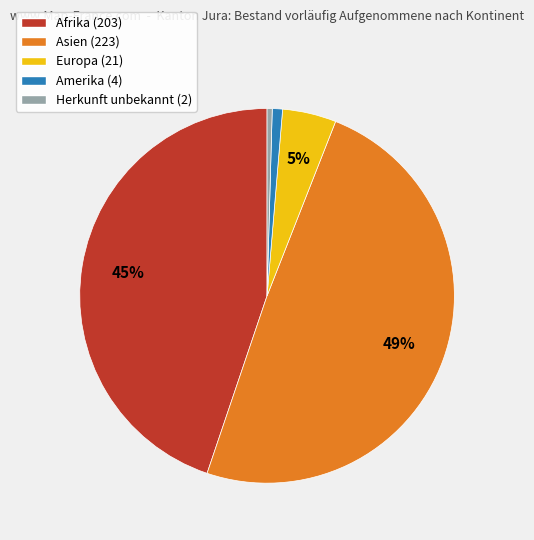

Is it true that Asien (223) is 49% of the pie?

True